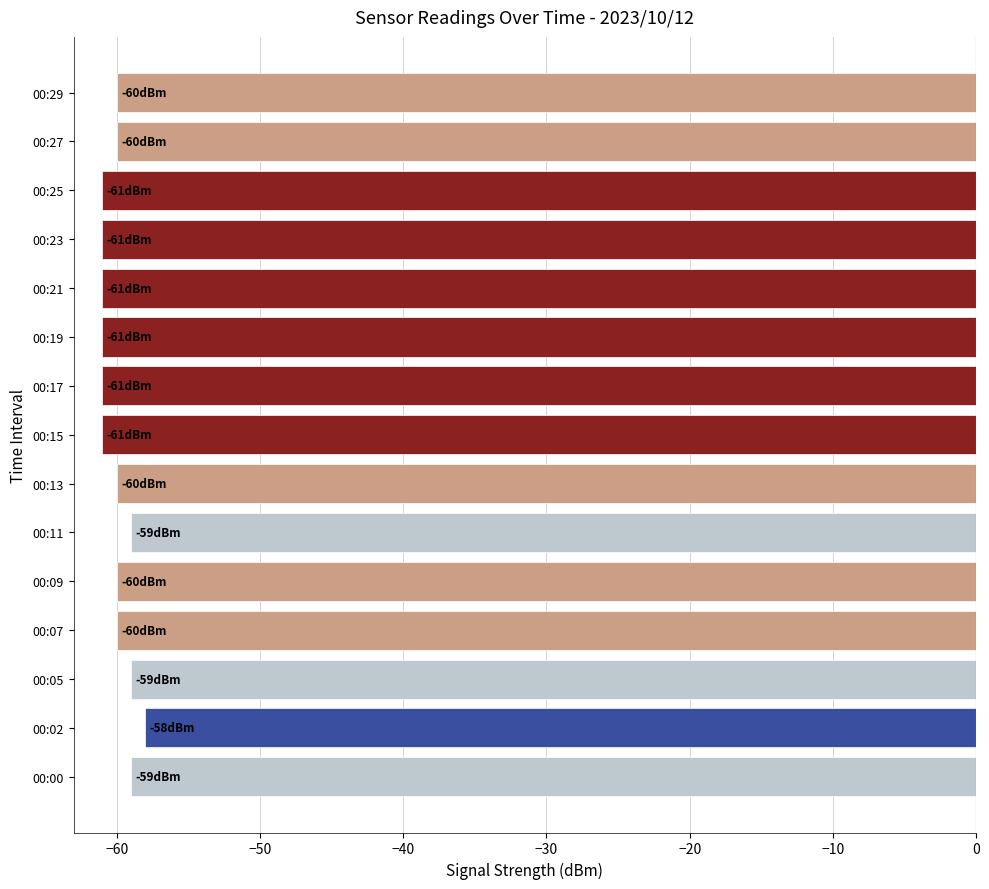

What is the approximate value at 00:13?

-60